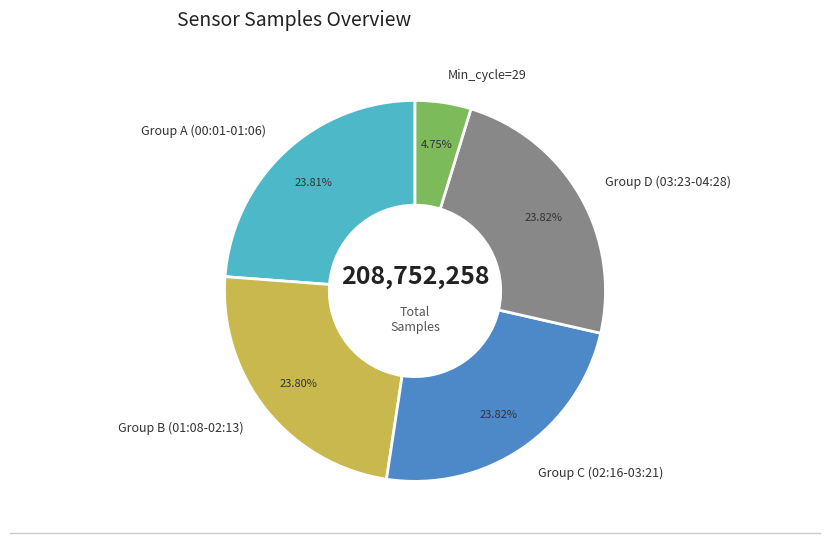

Which has a higher value, Min_cycle=29 or Group D (03:23-04:28)?

Group D (03:23-04:28)